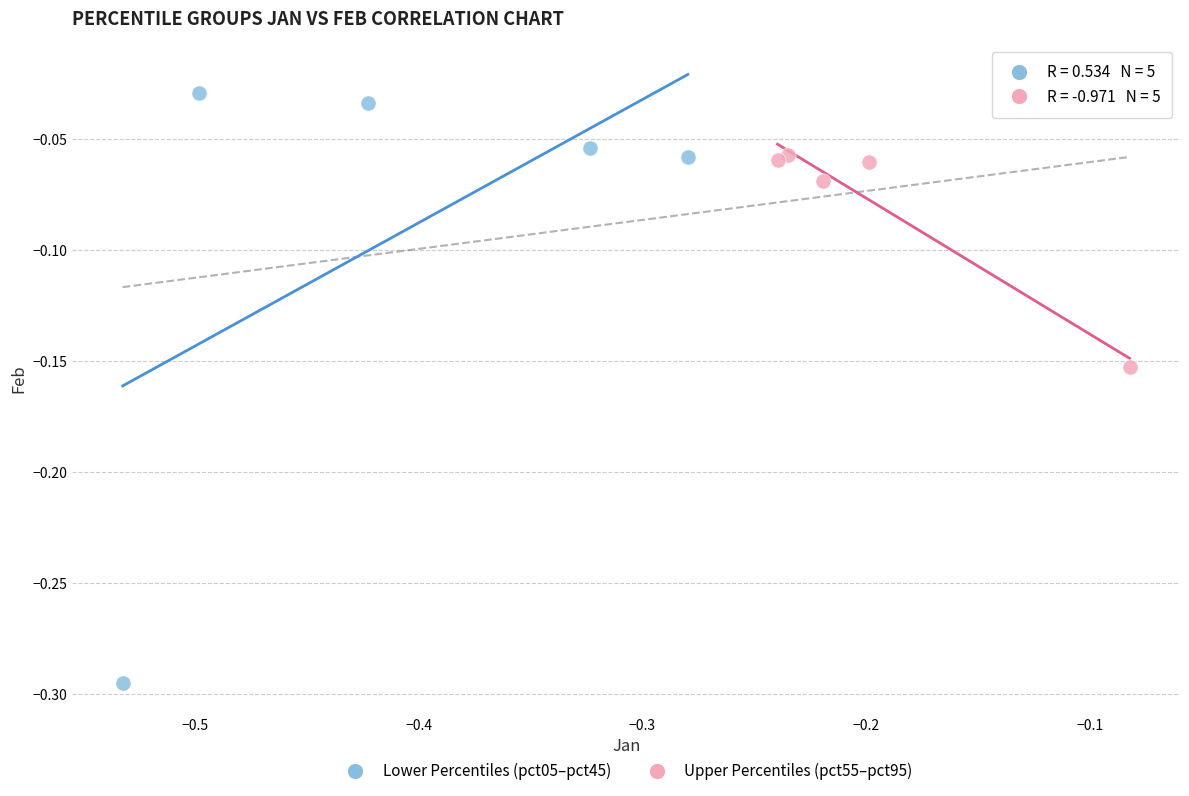

Which series has the widest spread of Y values?

Lower Percentiles (pct05–pct45)